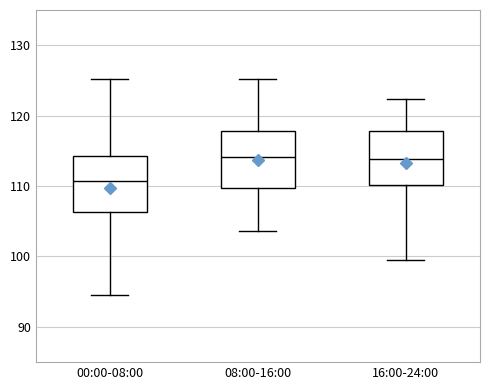

Reading left to right, transcribe this box plot: for each box, give where its median line is, the range the box spans, and where its two whiskers end, as read against the y-axis. The values are not printed on the chart, so give them approximately, as read against the axis.

00:00-08:00: median 111, box 106 to 114, whiskers 95 to 125
08:00-16:00: median 114, box 110 to 118, whiskers 104 to 125
16:00-24:00: median 114, box 110 to 118, whiskers 100 to 122